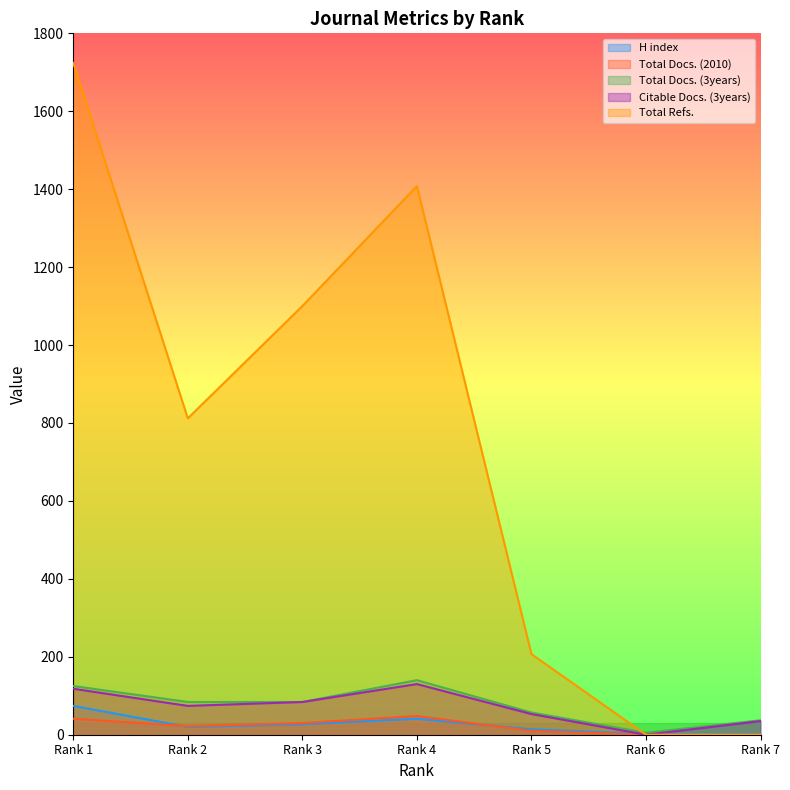

How many lines are shown in the chart?

5